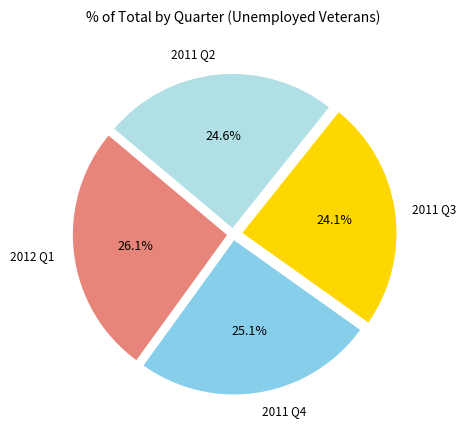

Does any single category account for the majority?

No